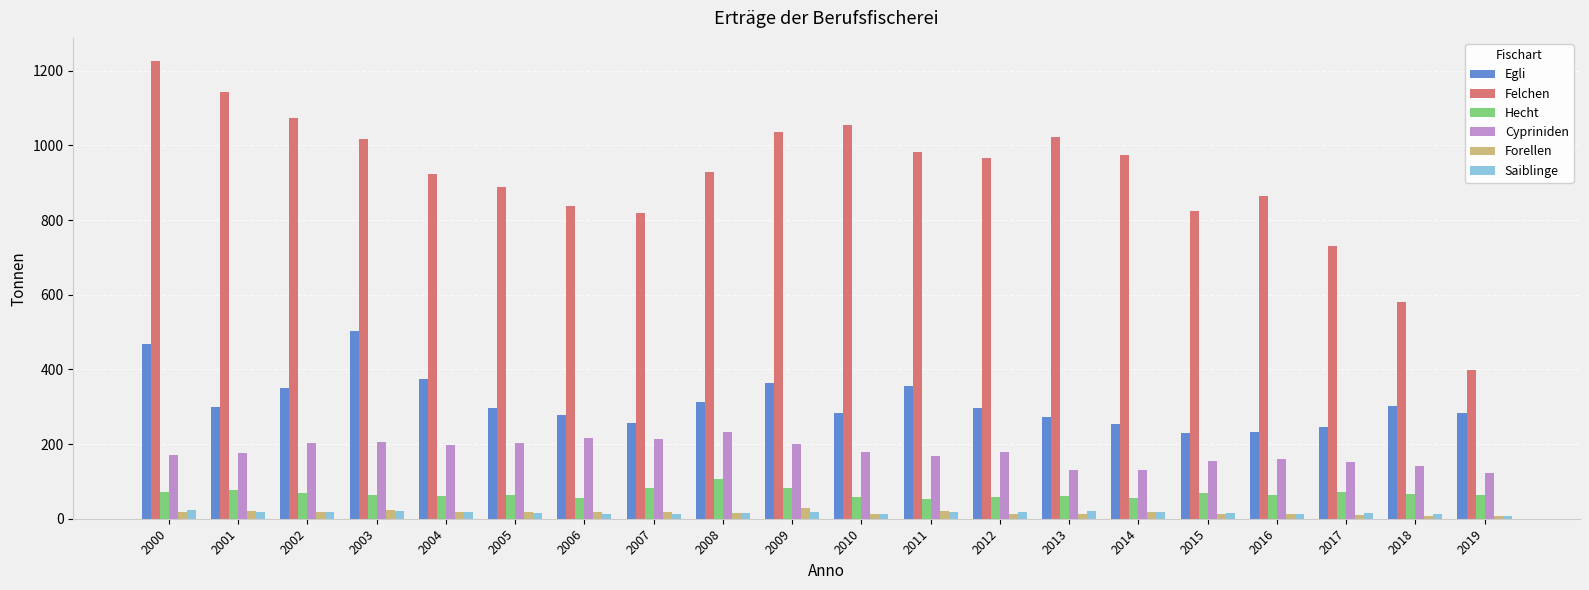

Is it true that Egli equals 256.1 at 2007?

True